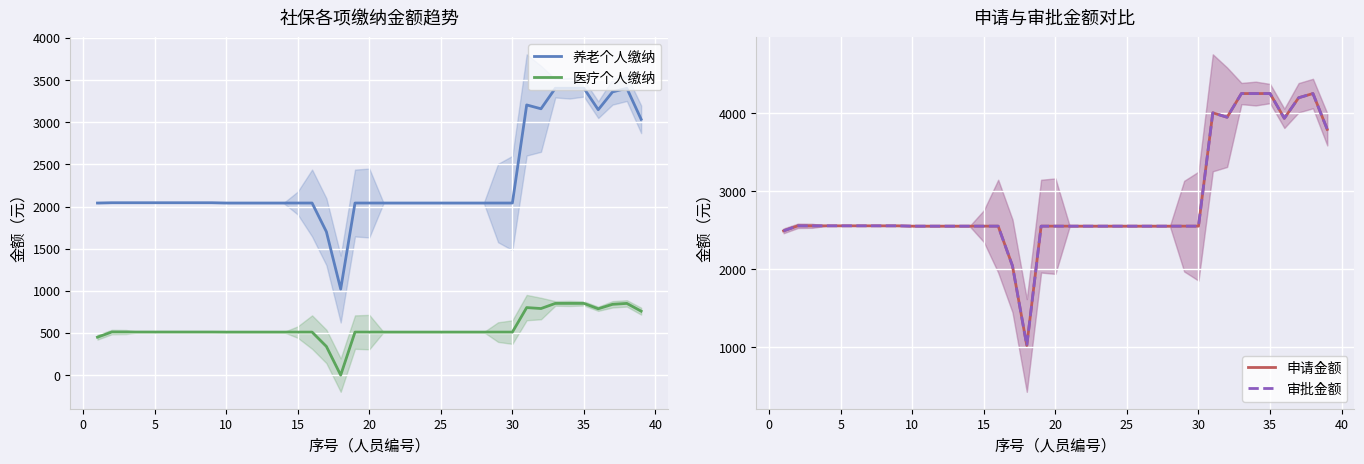

True or false: 申请金额 and 养老个人缴纳 intersect in this chart.

False